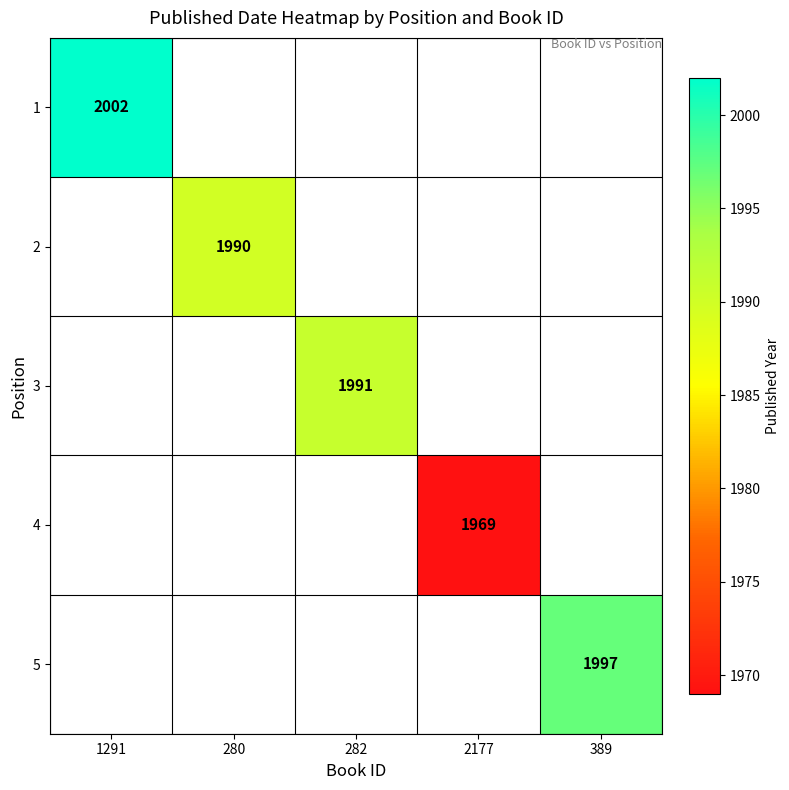

What is the smallest value displayed?

1969.0